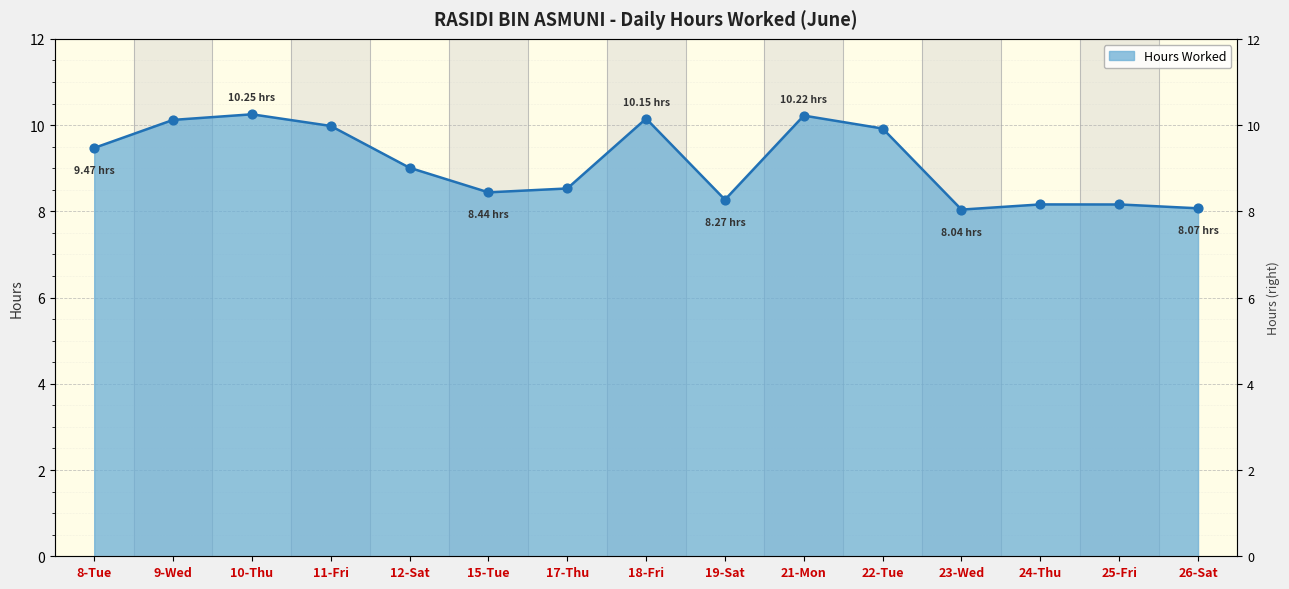

Approximately how many times larger is the value at 24-Thu compared to 23-Wed?

1.0